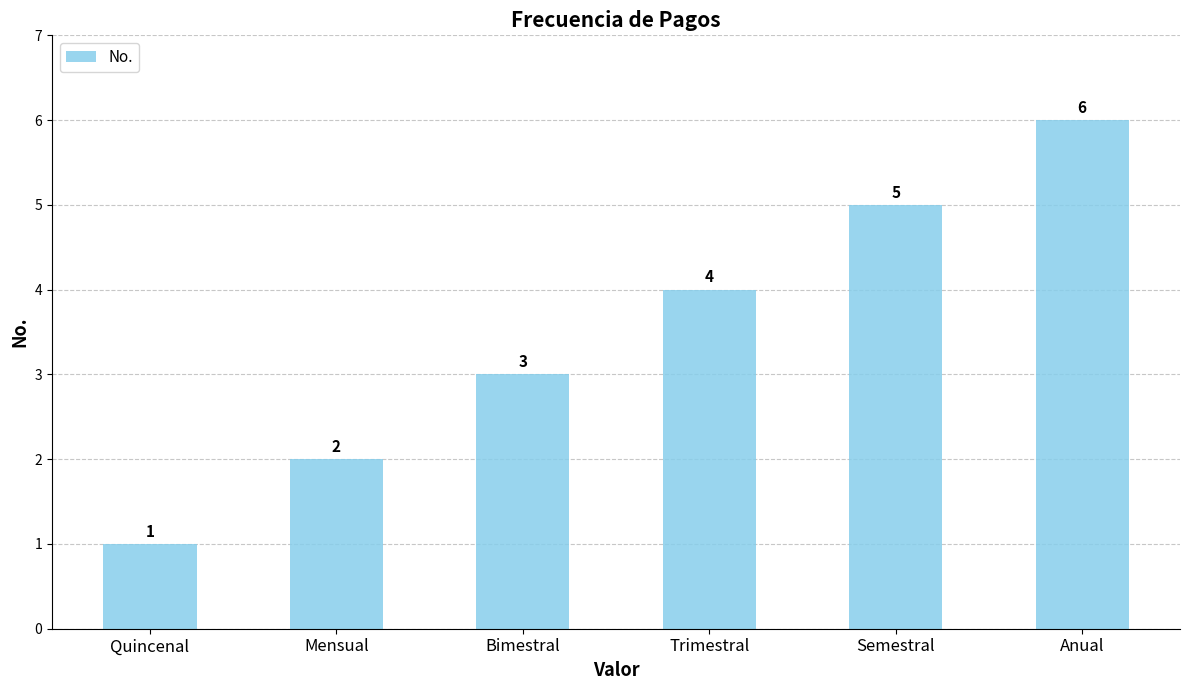

What is the sum of the values at Bimestral and Quincenal?

4